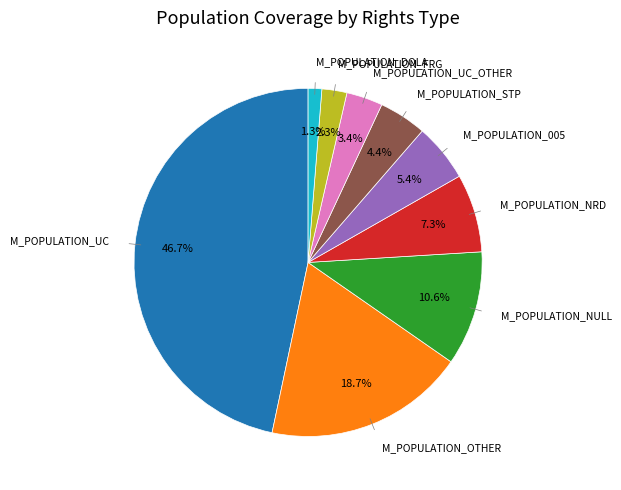

Is there a majority slice in this chart?

No